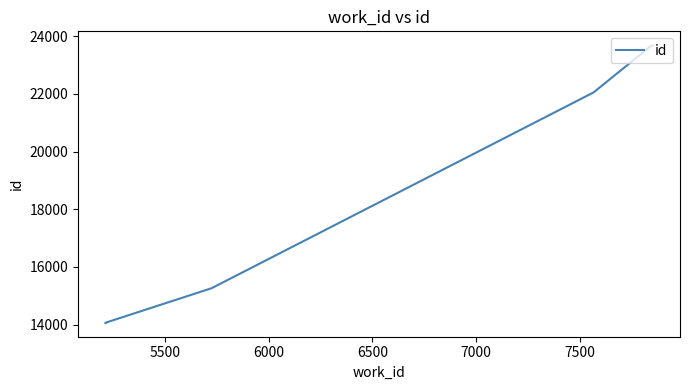

What is the difference between the maximum and minimum values?

9632